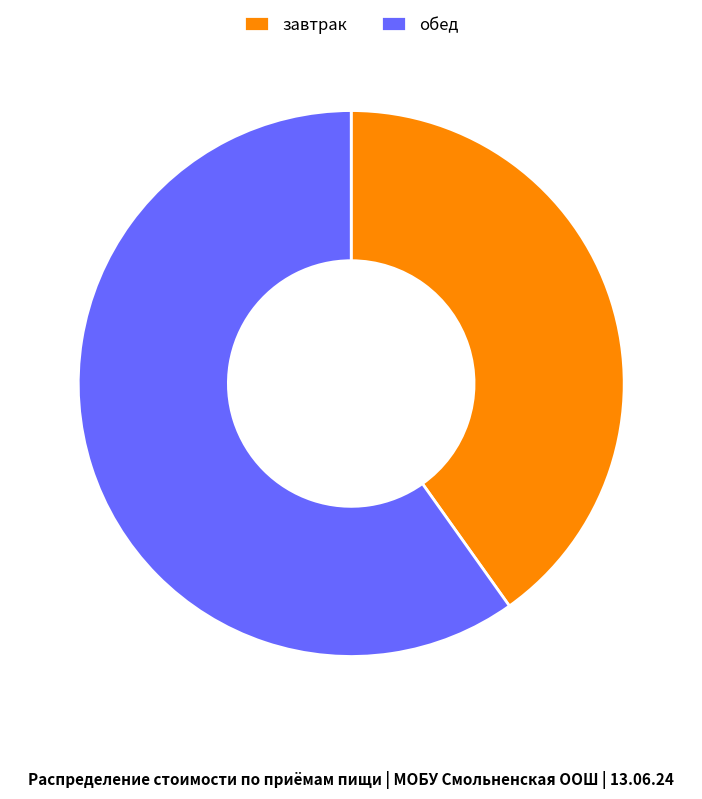

Which has a higher value, обед or завтрак?

обед